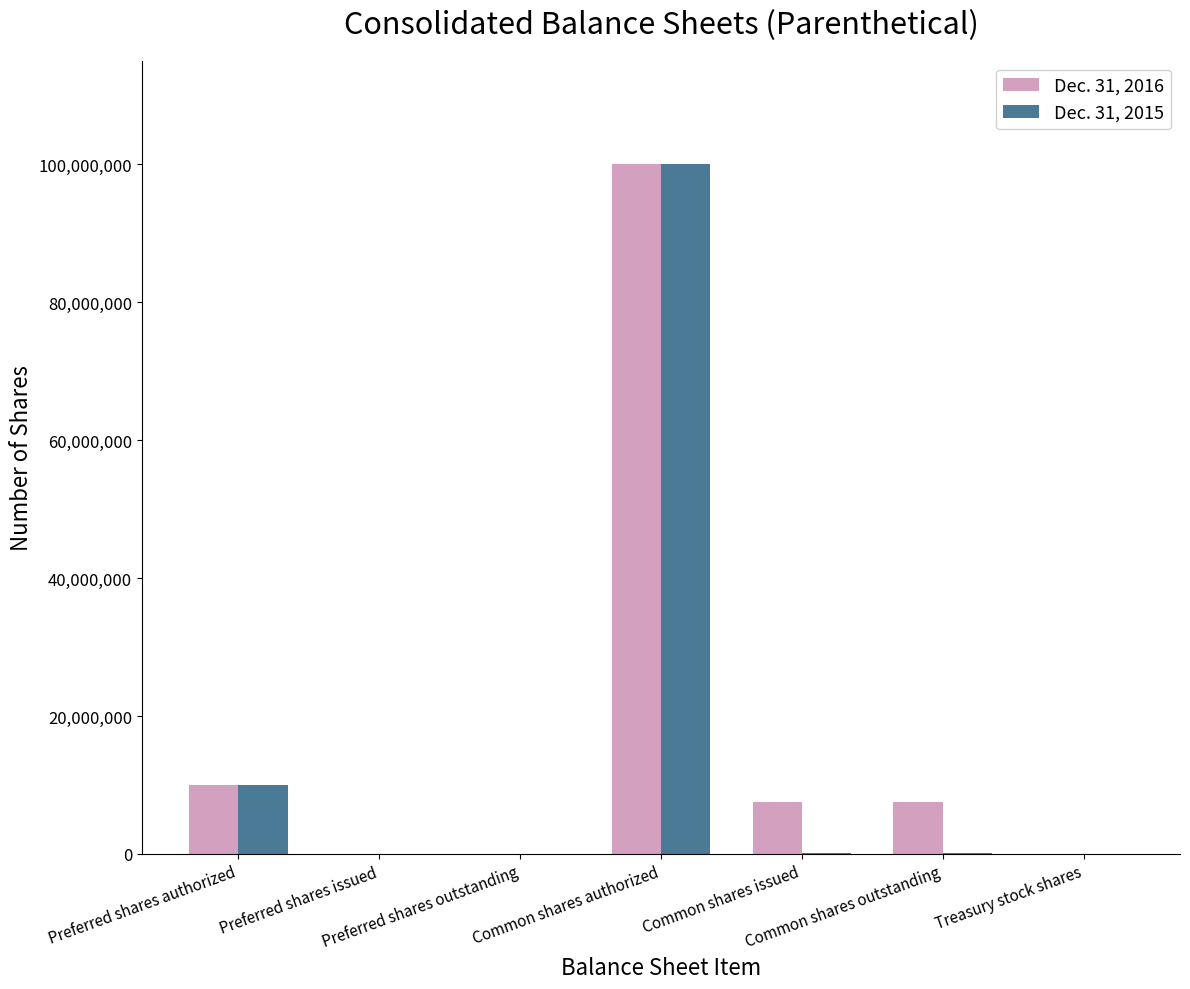

Count the number of categories in the chart.

7